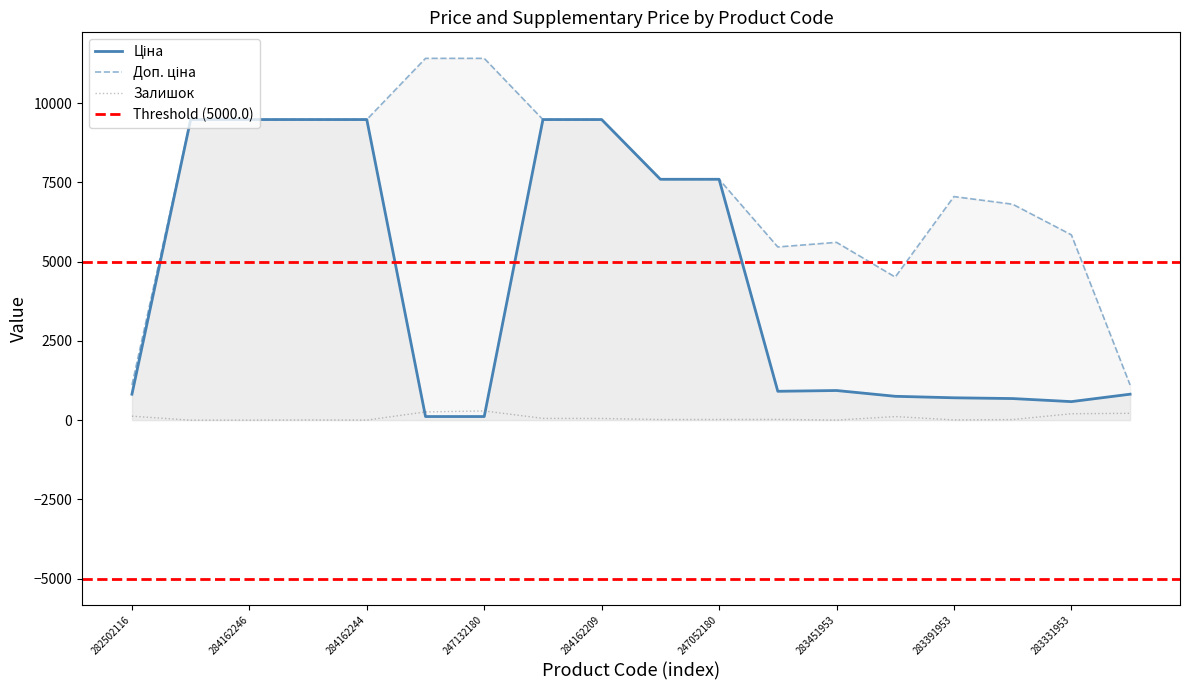

True or false: Ціна has a value of 681.0 at 283361953.

True